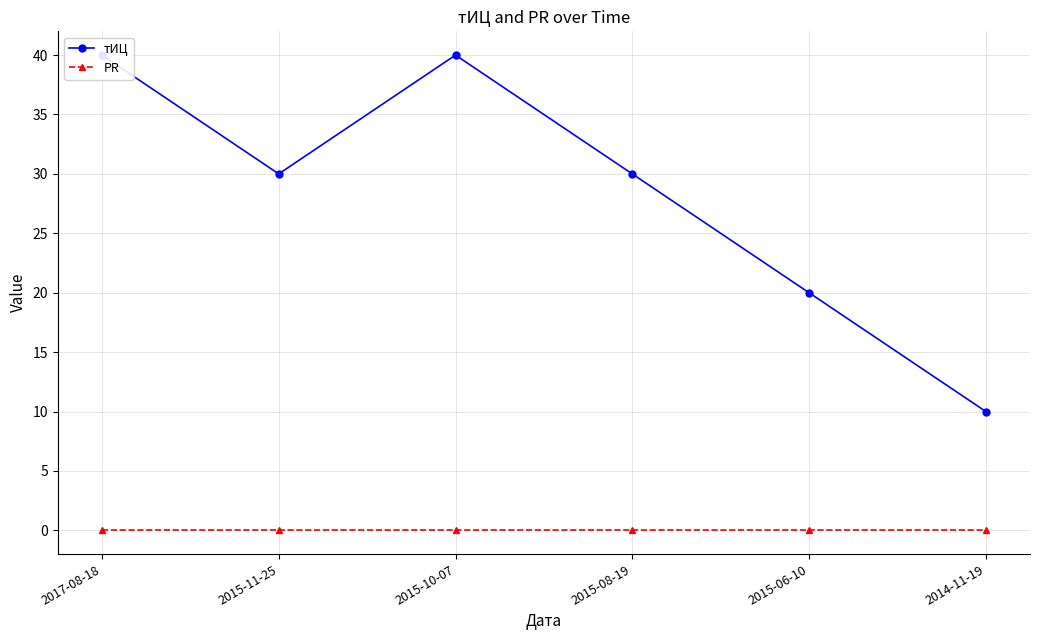

What is the spread (max minus min) of values at 2014-11-19?

10